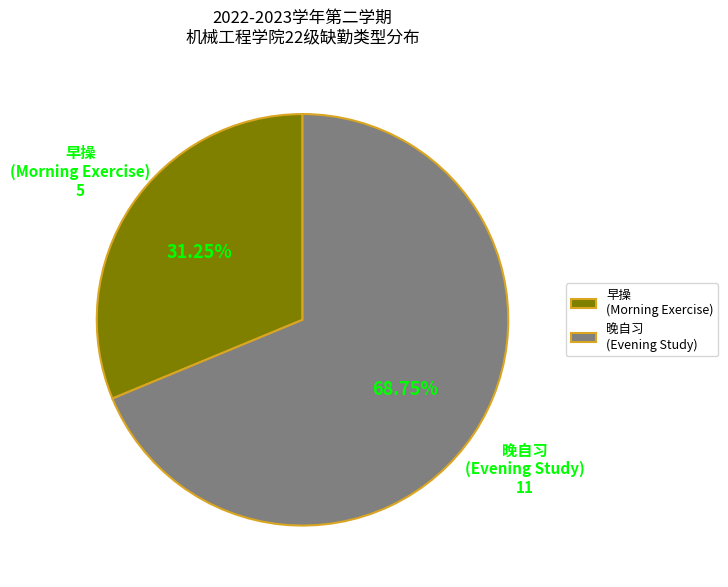

Combined, do 晚自习 (Evening Study) and 早操 (Morning Exercise) account for over 50%?

Yes